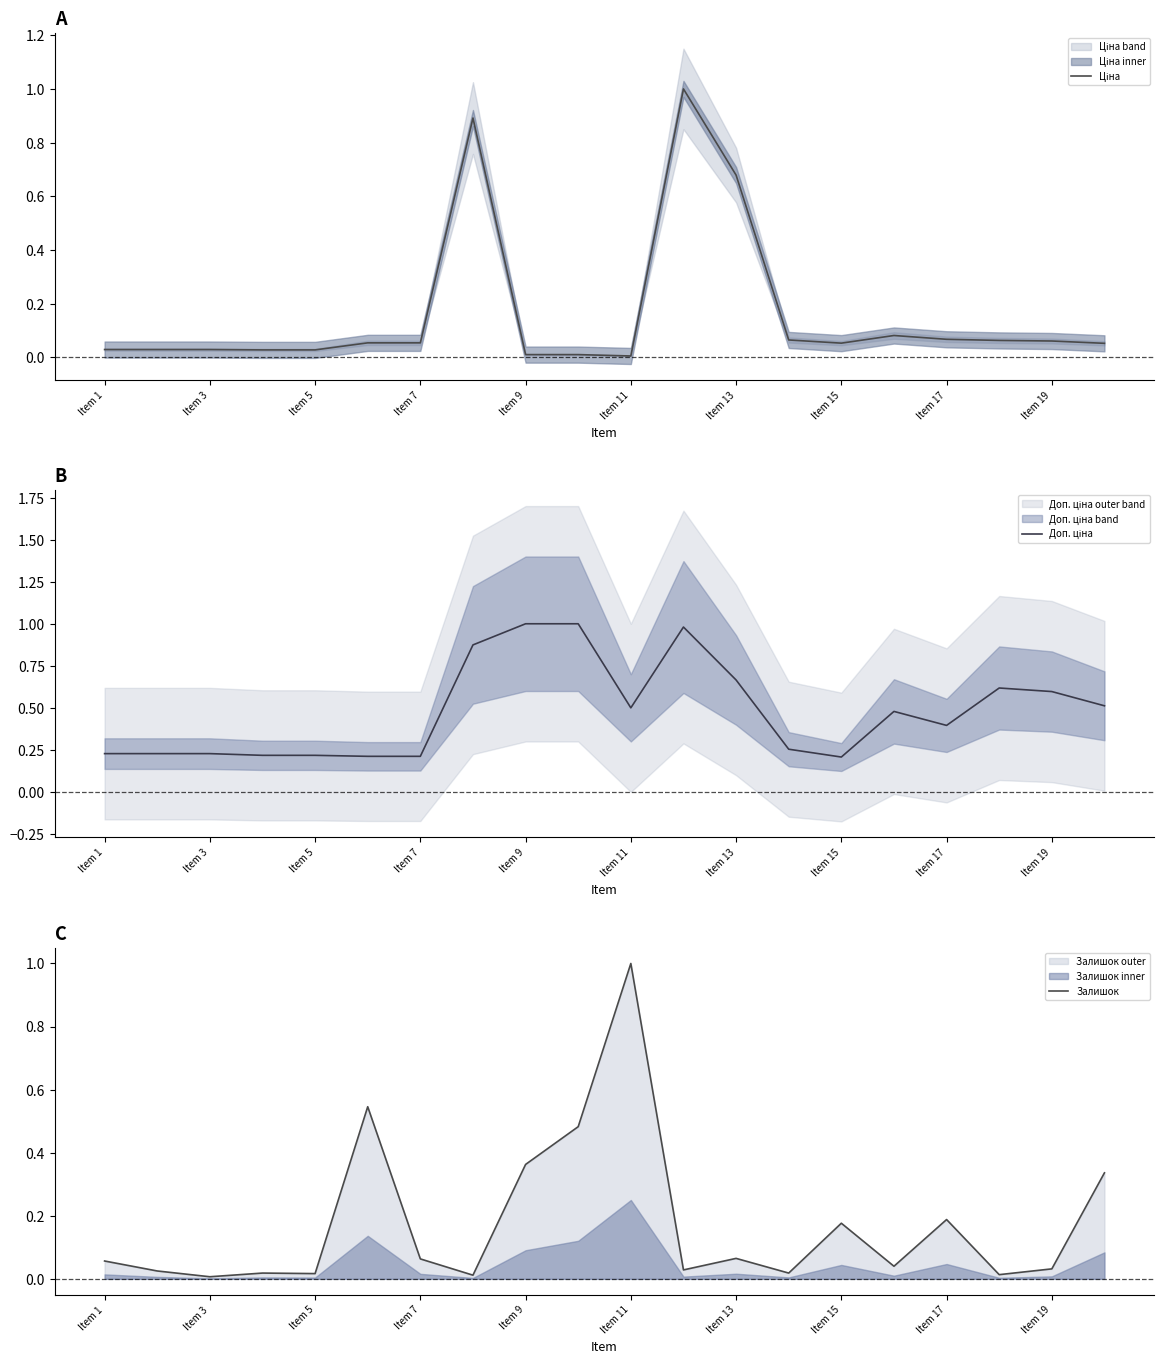

What is the maximum value for Залишок?

1.0